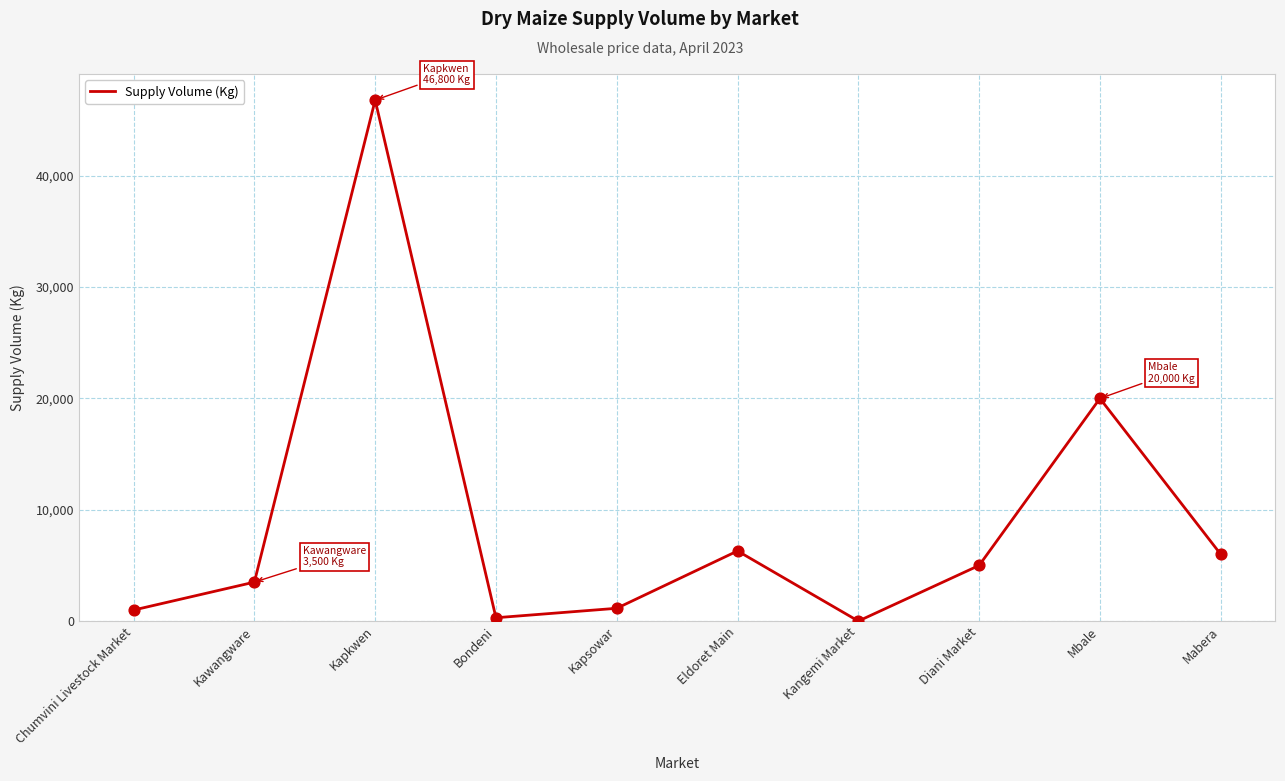

What is the change in value from Diani Market to Mbale?

+15000